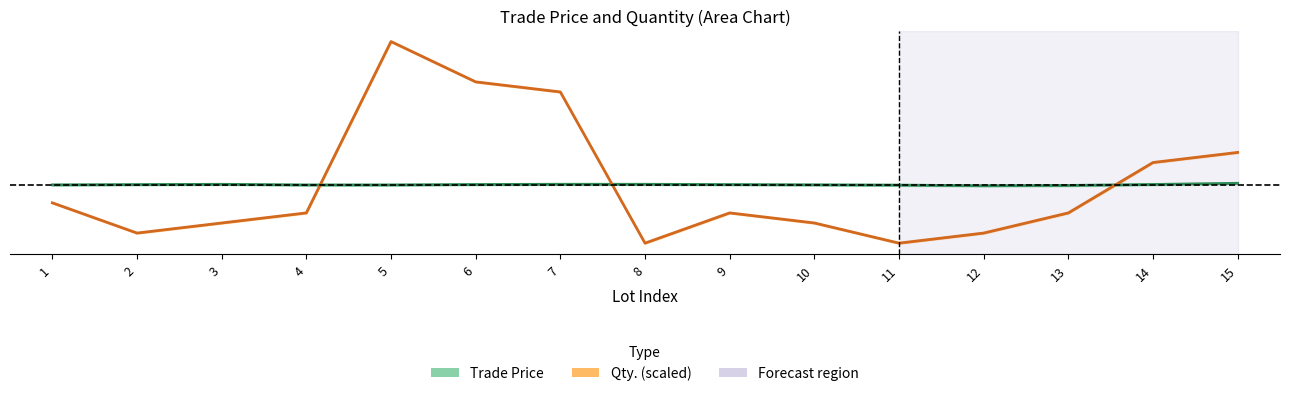

What is the value of the Trade Price point at the 2nd from the left?

25322.3